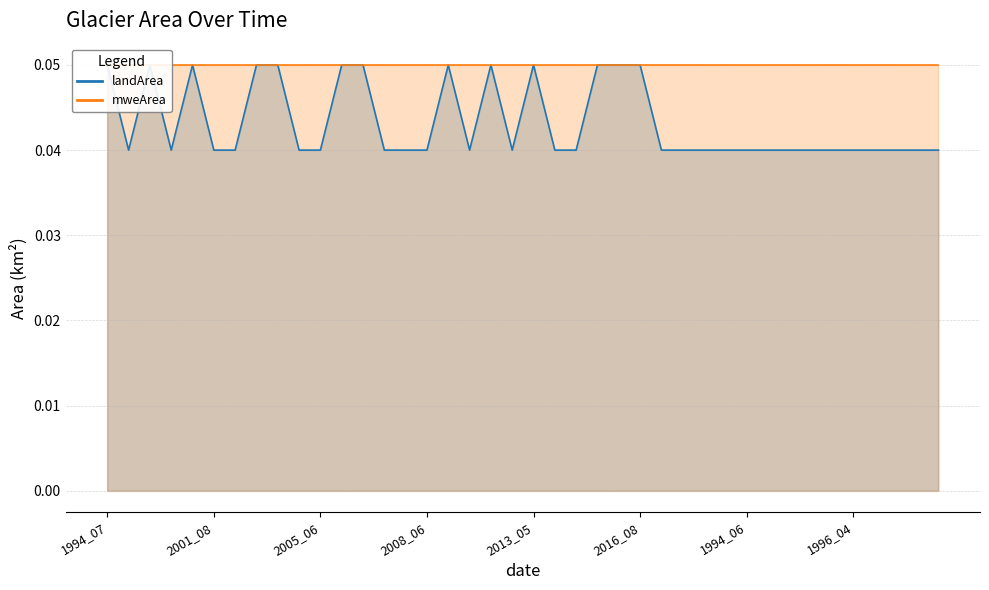

The landArea_line series shows 0.0 at 2008_06. True or false?

True